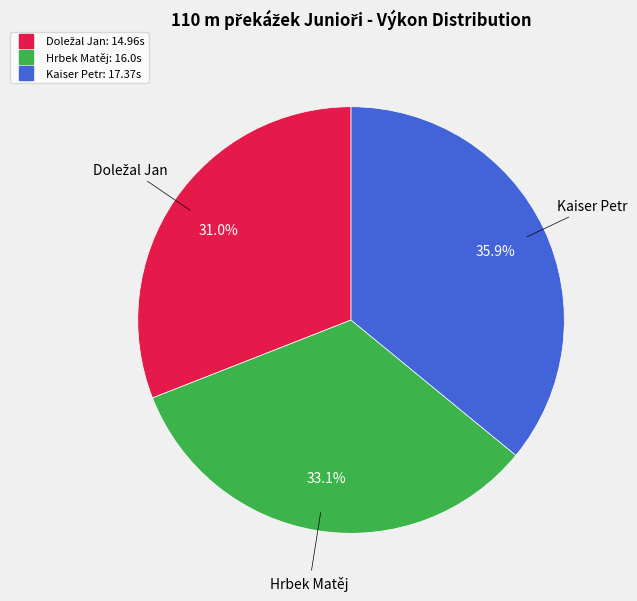

To the nearest percent, what is the difference between the largest and smallest slice percentages?

5%